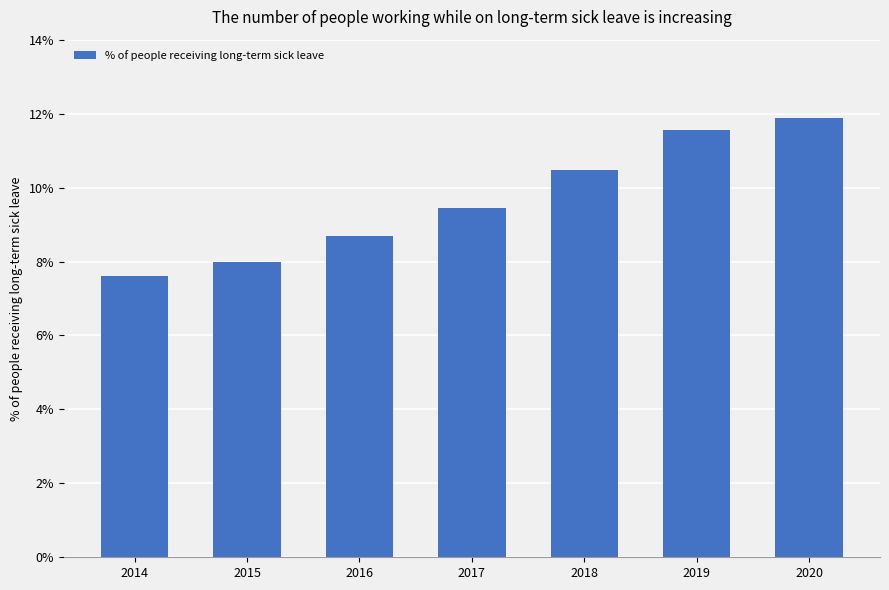

Reading left to right, what are all the values shown in this chart?

0.1	0.1	0.1	0.1	0.1	0.1	0.1